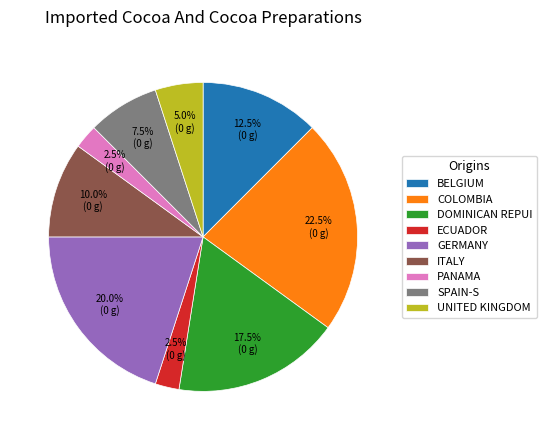

What percentage is NOT represented by GERMANY?

80.0%